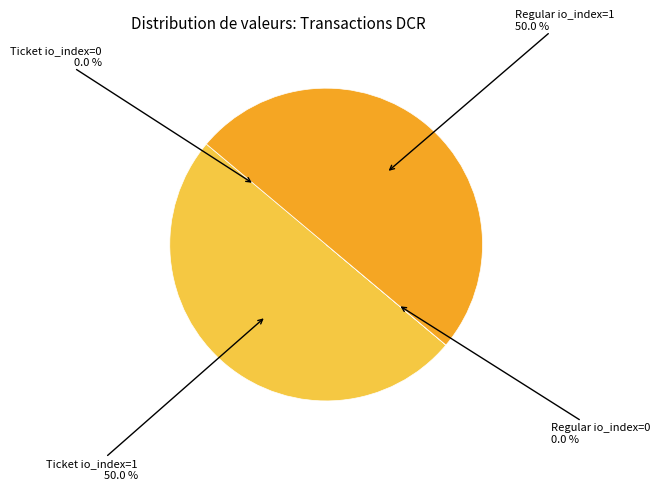

How much of the chart is everything except Regular io_index=1?

50.0%